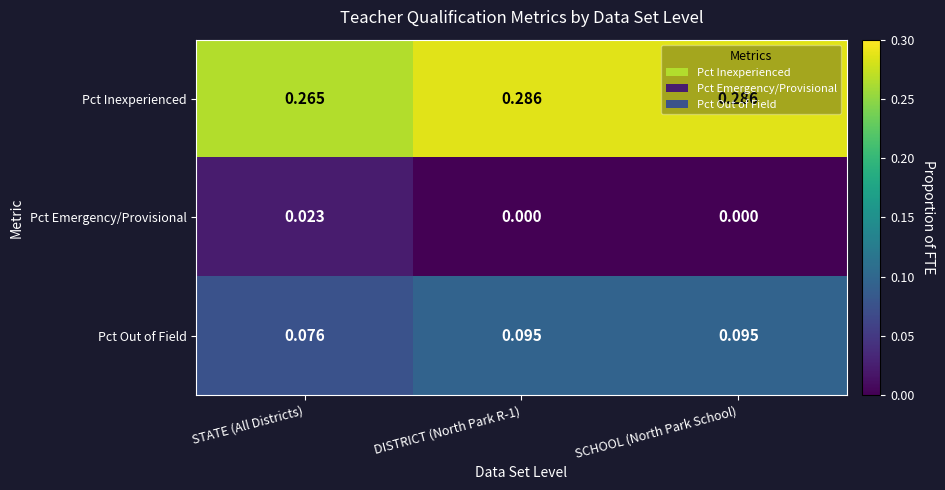

Rank the series by their maximum value, from lowest to highest.

Pct Emergency/Provisional, Pct Out of Field, Pct Inexperienced